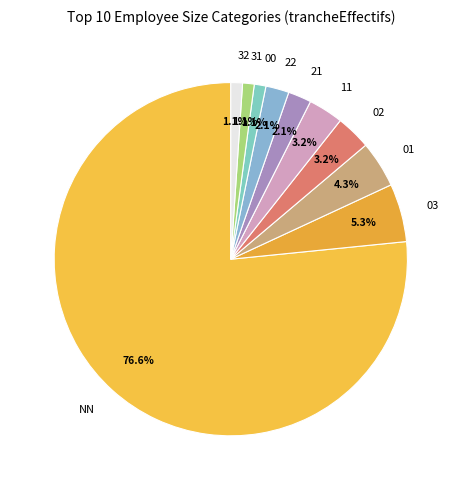

Between 22 and 00, which is larger?

22